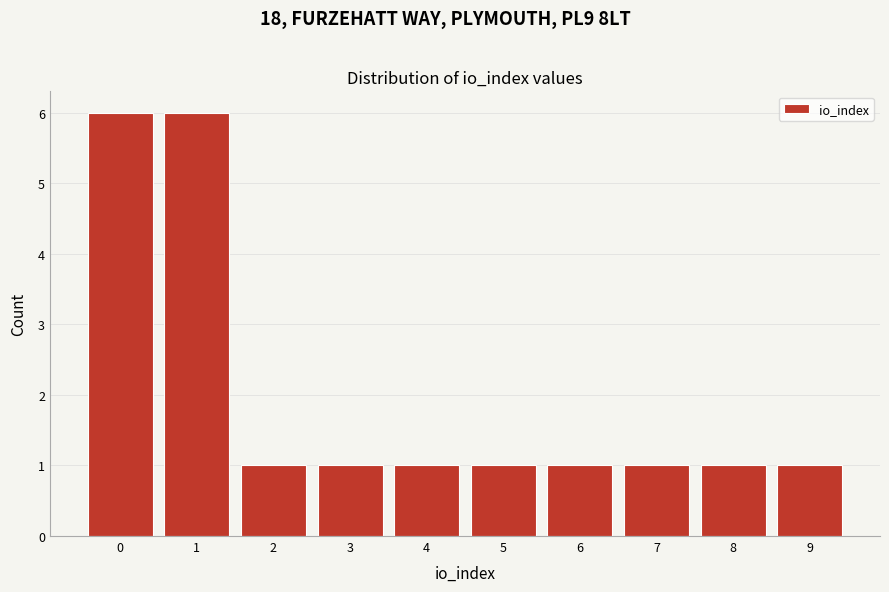

Reading left to right, extract all data points from this chart.

6	6	1	1	1	1	1	1	1	1